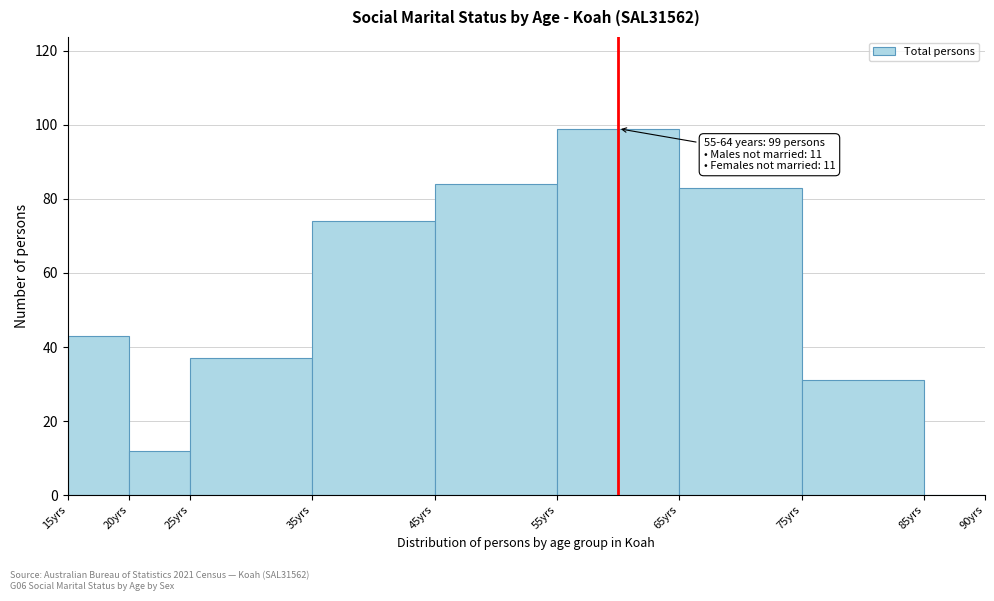

Over which range of the x-axis is the bar tallest?

55 to 65